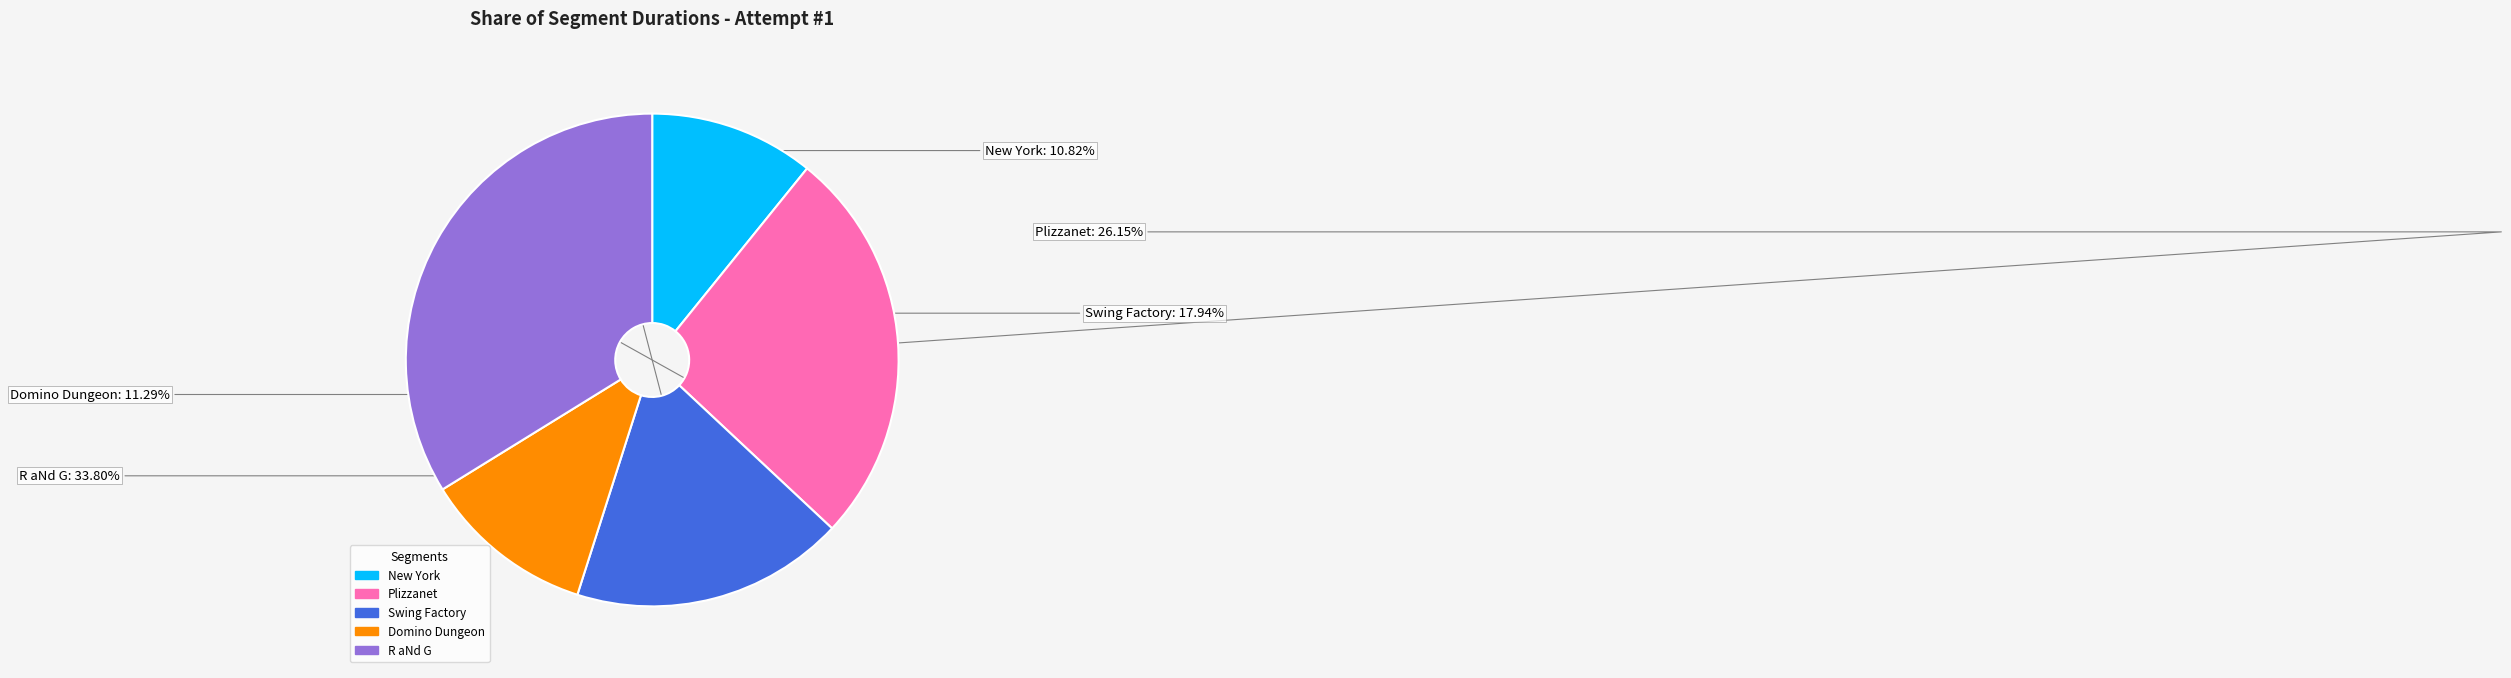

To the nearest percent, what percentage of the pie is Plizzanet?

26%